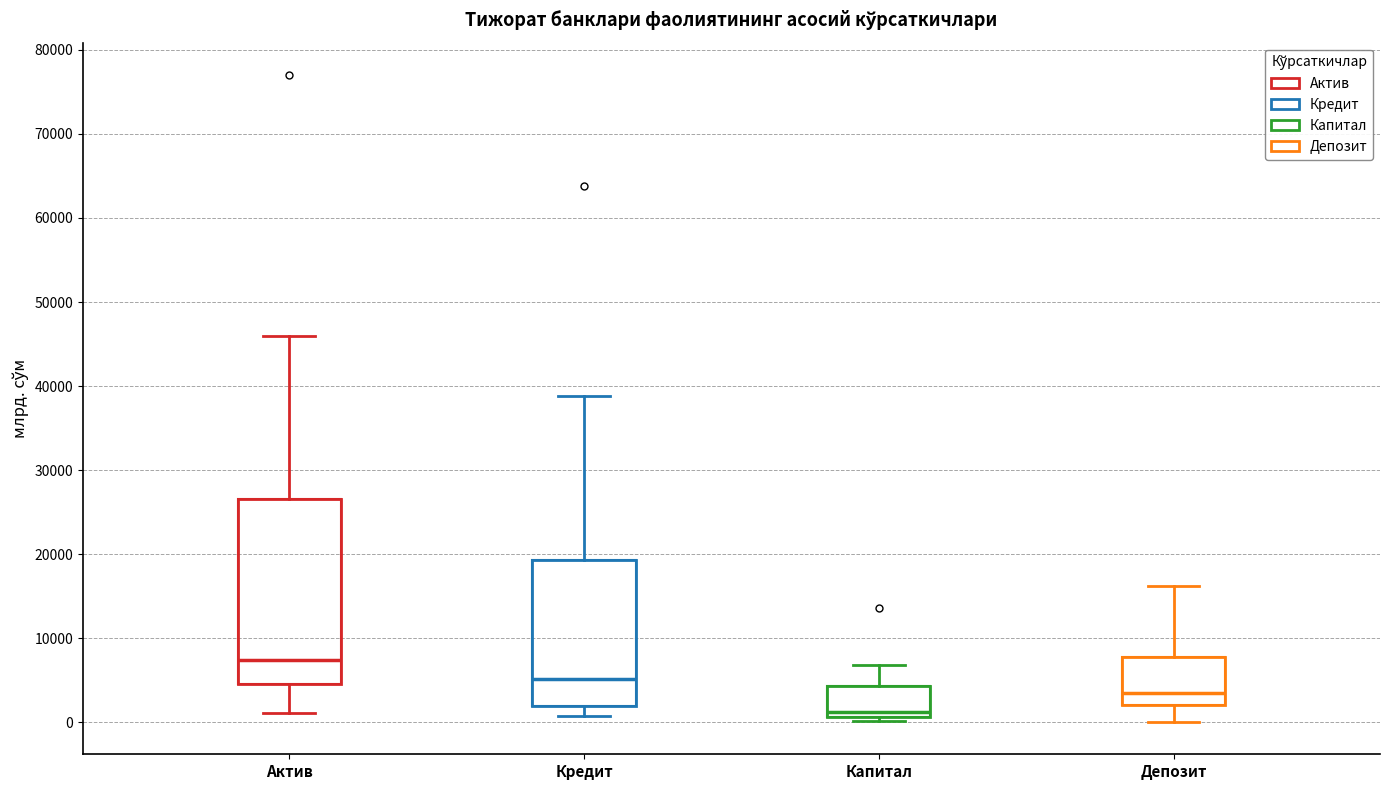

Comparing the boxes themselves (not the whiskers), which one is the tallest?

Актив